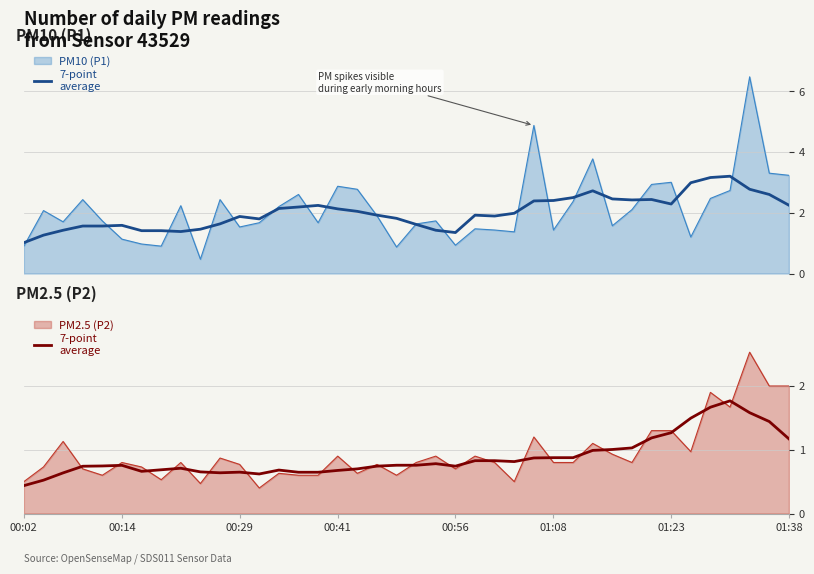

How many interior local peaks (higher than both neighbors) does the data have?

8